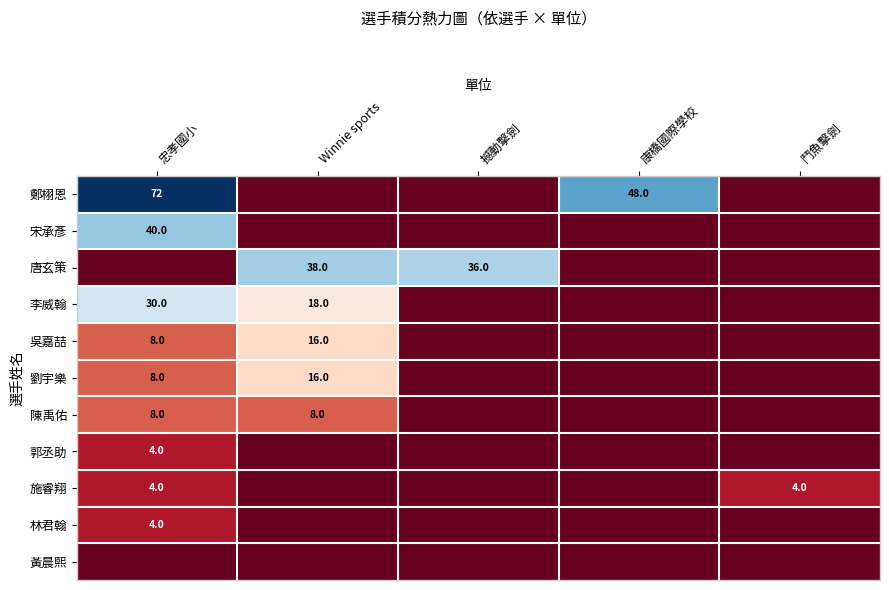

The value of 施睿翔 at 忠孝國小 is 1. True or false?

False